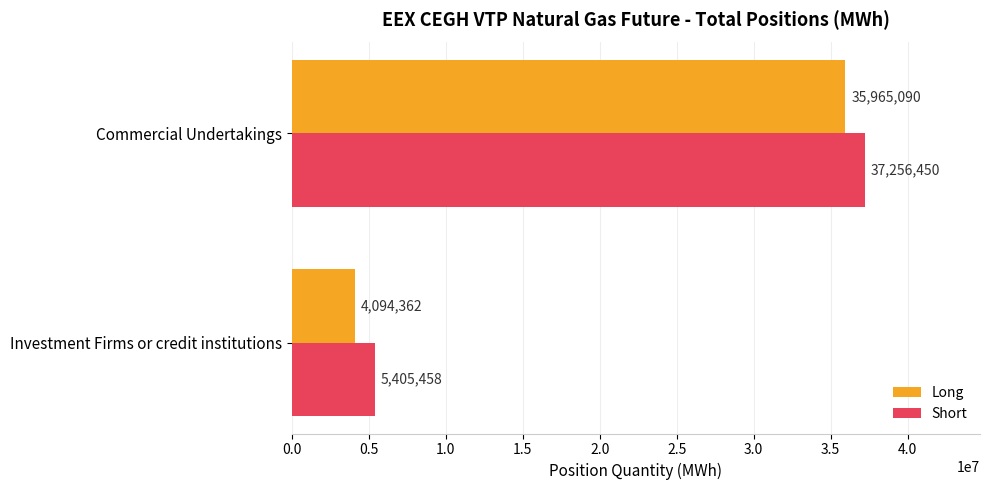

What is the sum of all Long values?

40059452